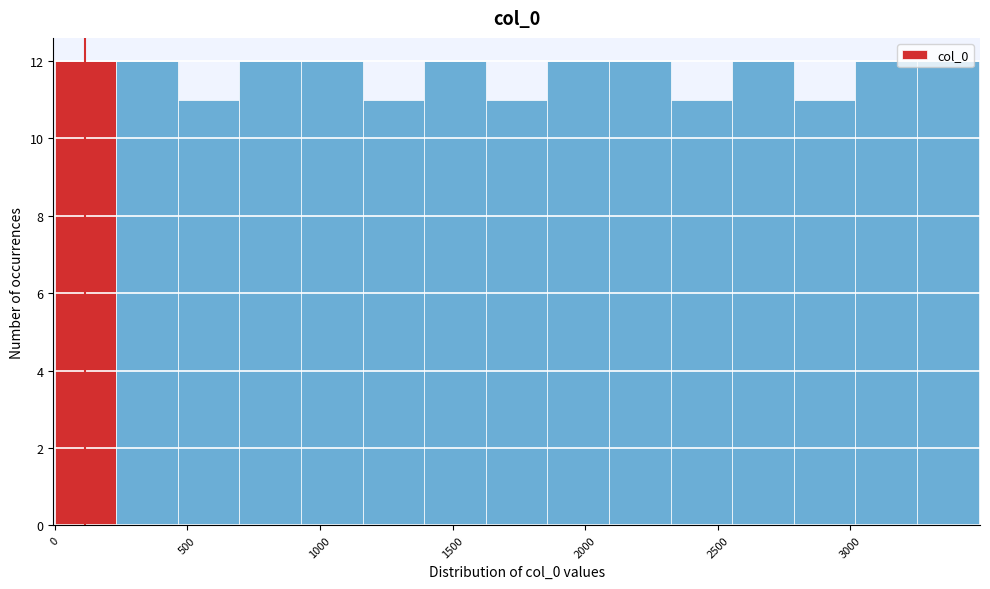

Reading left to right, transcribe this chart: for each bar, give the range it covers on the x-axis and its height. Neither the bar edges nor the heights are printed on the chart, so give them approximately, as read against the axes.

0 to 250: 12
250 to 450: 12
450 to 700: 11
700 to 950: 12
950 to 1150: 12
1150 to 1400: 11
1400 to 1650: 12
1650 to 1850: 11
1850 to 2100: 12
2100 to 2300: 12
2300 to 2550: 11
2550 to 2800: 12
2800 to 3000: 11
3000 to 3250: 12
3250 to 3500: 12